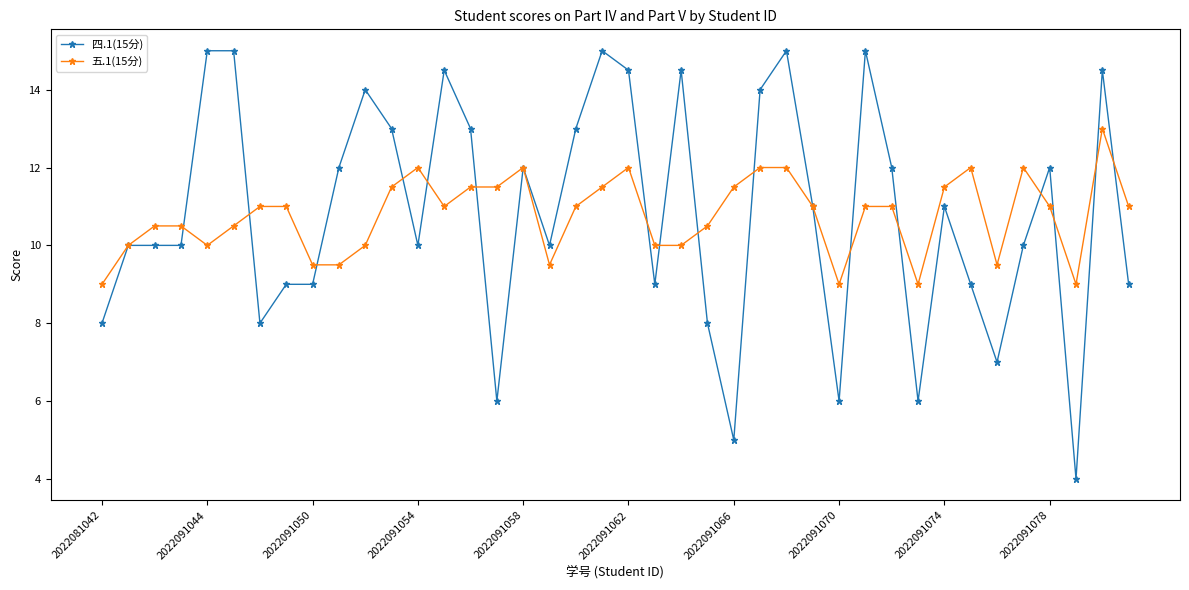

What is the minimum value shown in the chart?

4.0